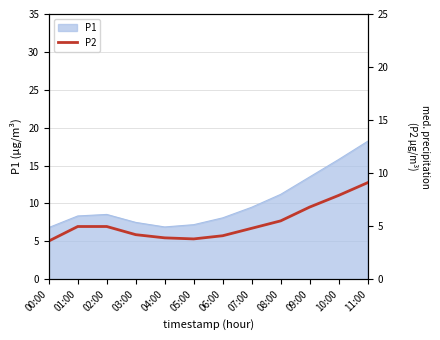

Reading right to left, extract all data points from this chart.

11:00=9.1	10:00=7.9	09:00=6.8	08:00=5.5	07:00=4.8	06:00=4.1	05:00=3.8	04:00=3.9	03:00=4.2	02:00=5.0	01:00=5.0	00:00=3.6